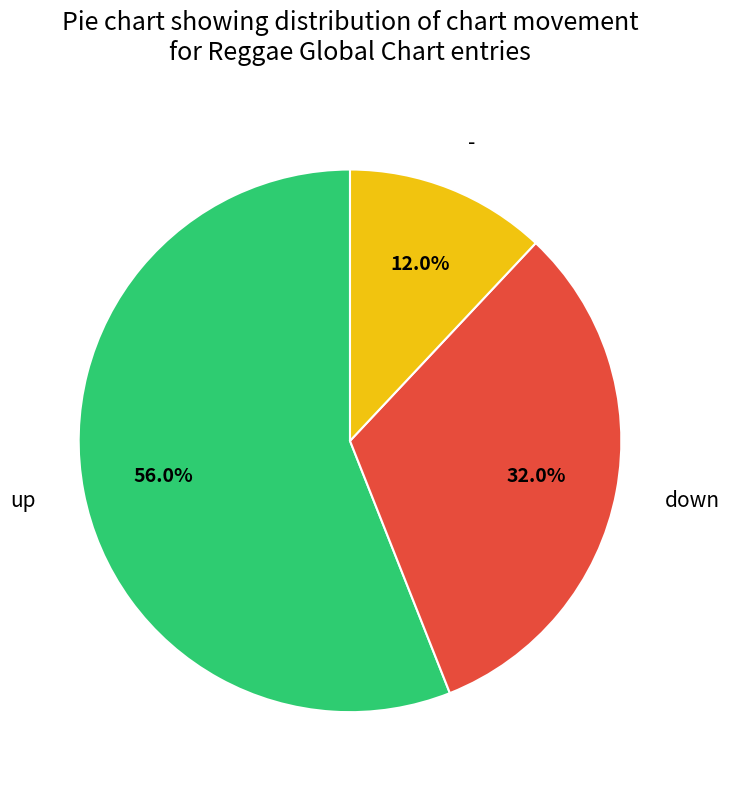

Between - and down, which is larger?

down